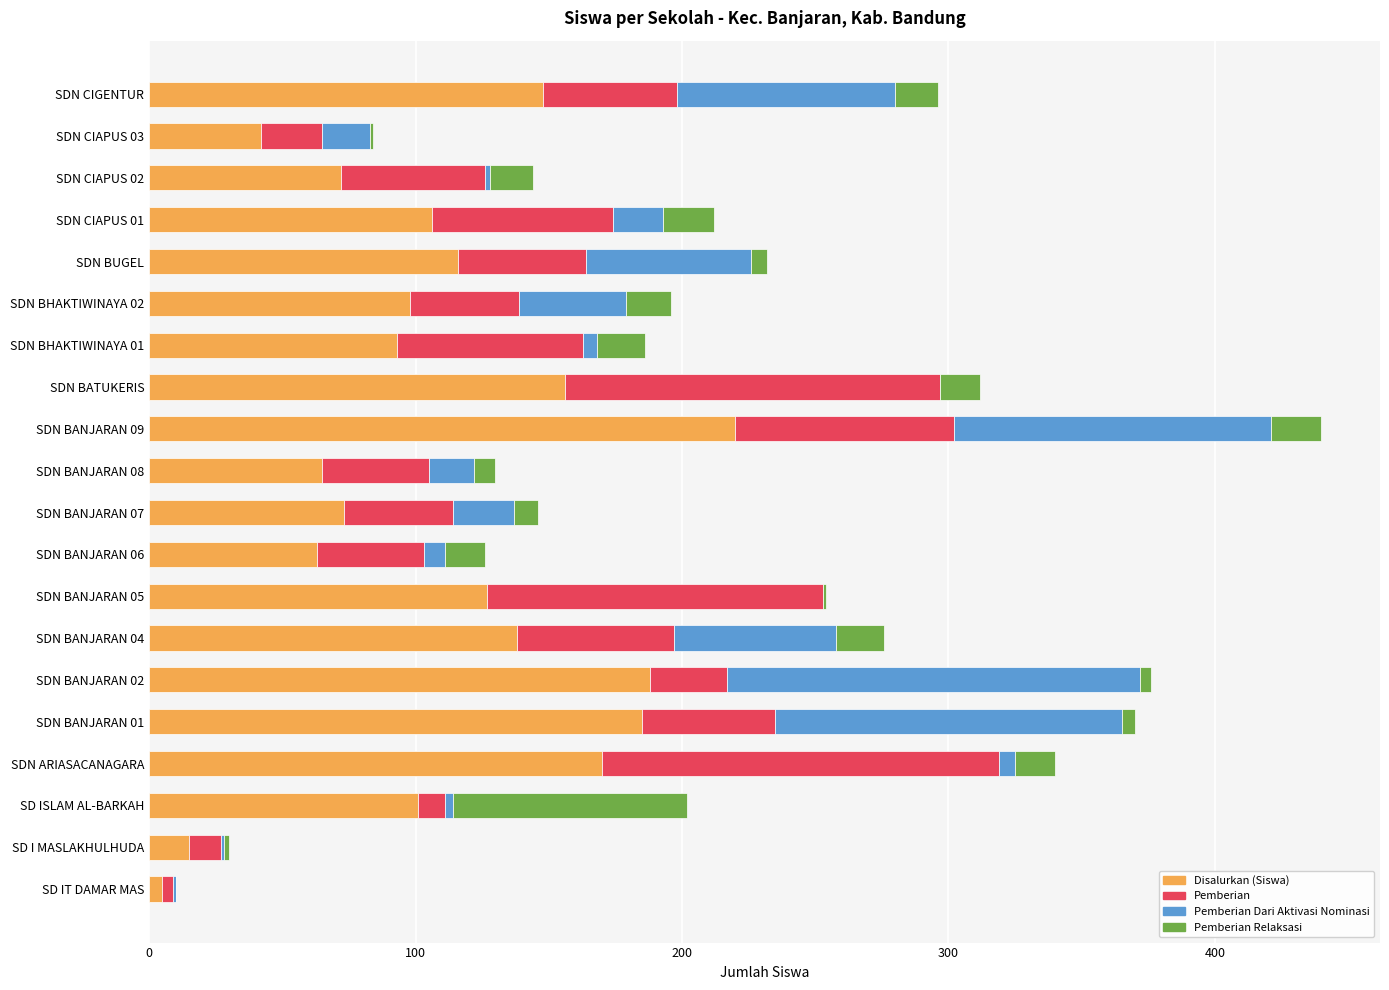

At which category is the sum across all series the highest?

SDN BANJARAN 09